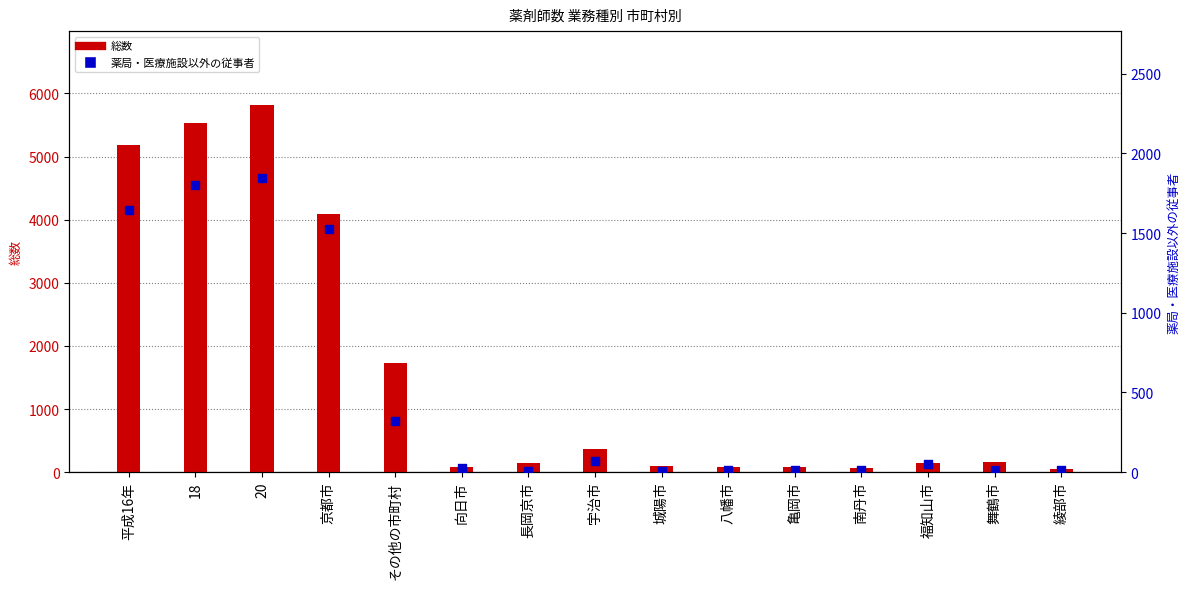

What are all the series names shown in the legend?

総数, 薬局・医療施設以外の従事者